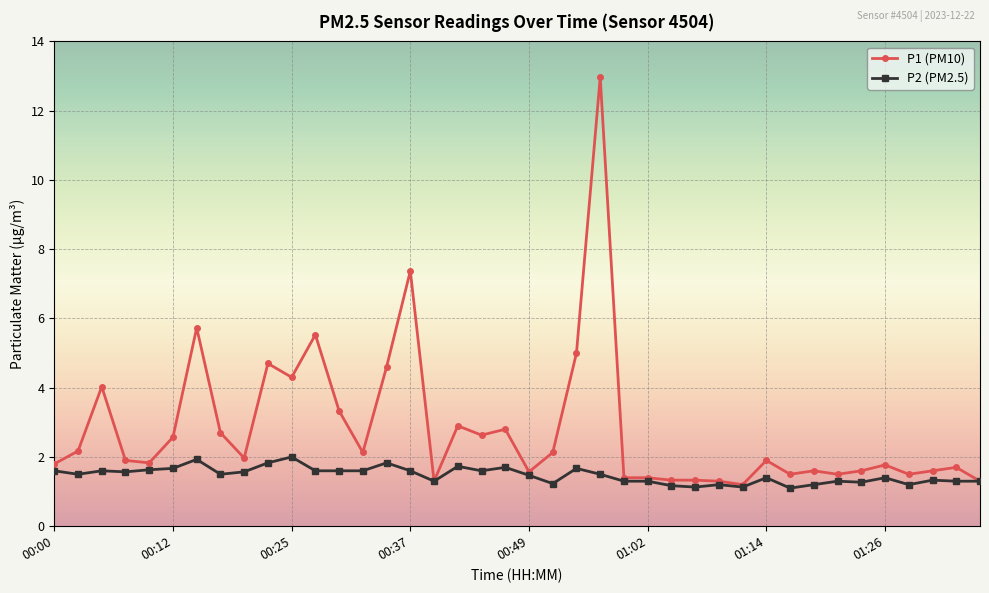

How many lines are shown in the chart?

2